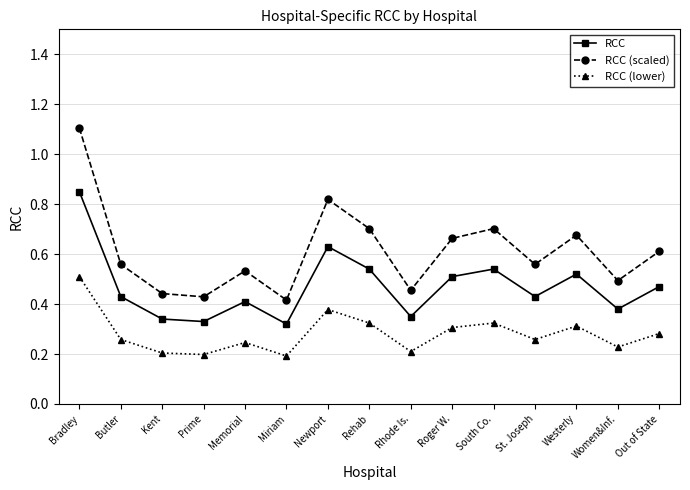

True or false: RCC (lower) has more than 0 interior local peaks.

True